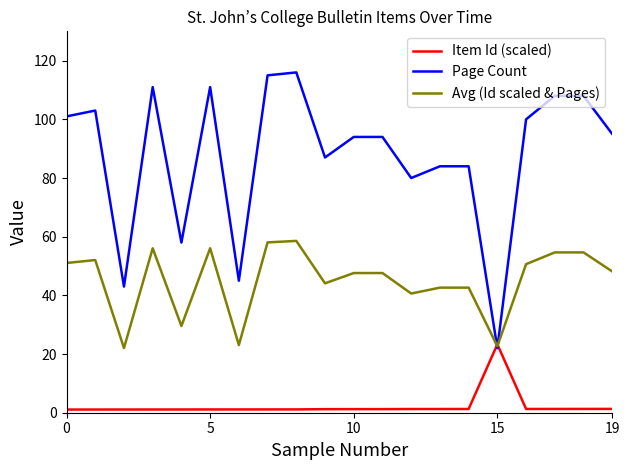

Which series has the widest spread of values?

Page Count